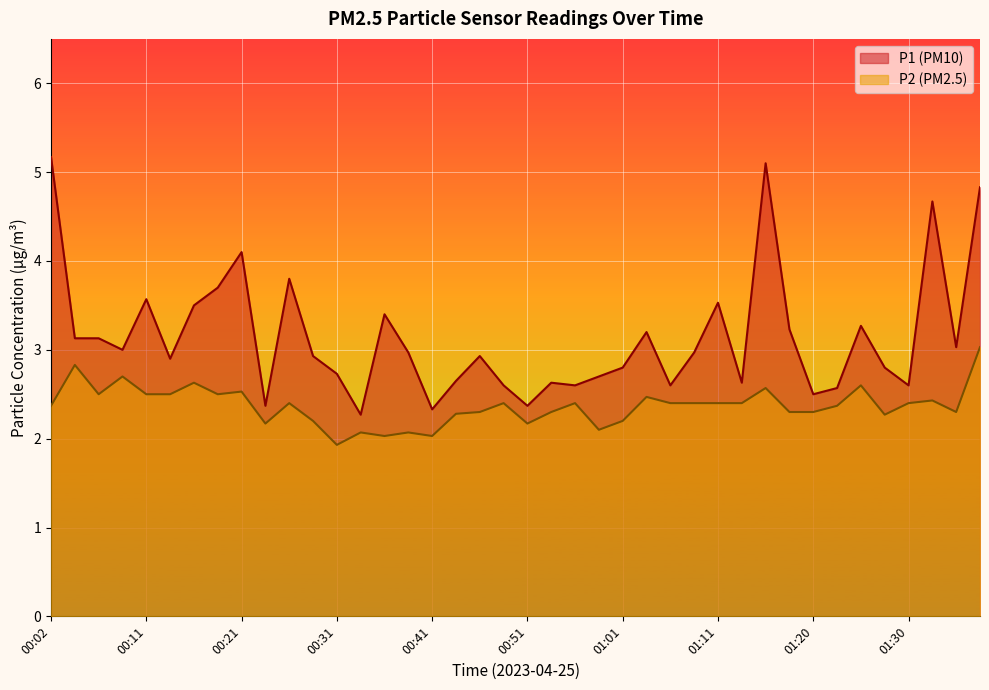

True or false: P1 and P2 cross at least once.

False